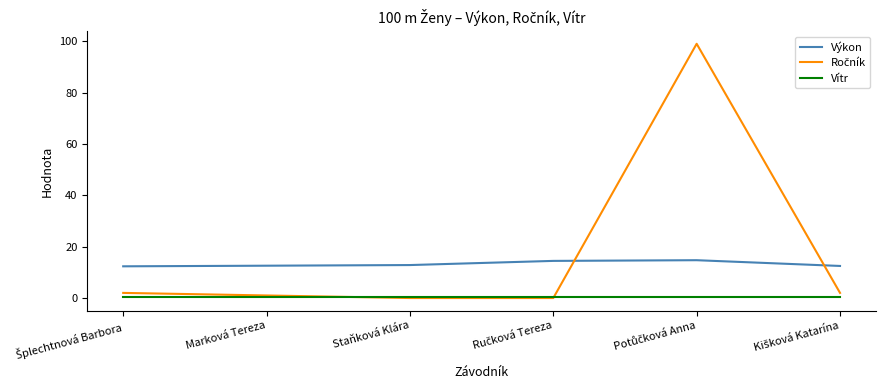

True or false: Vítr and Výkon intersect in this chart.

False